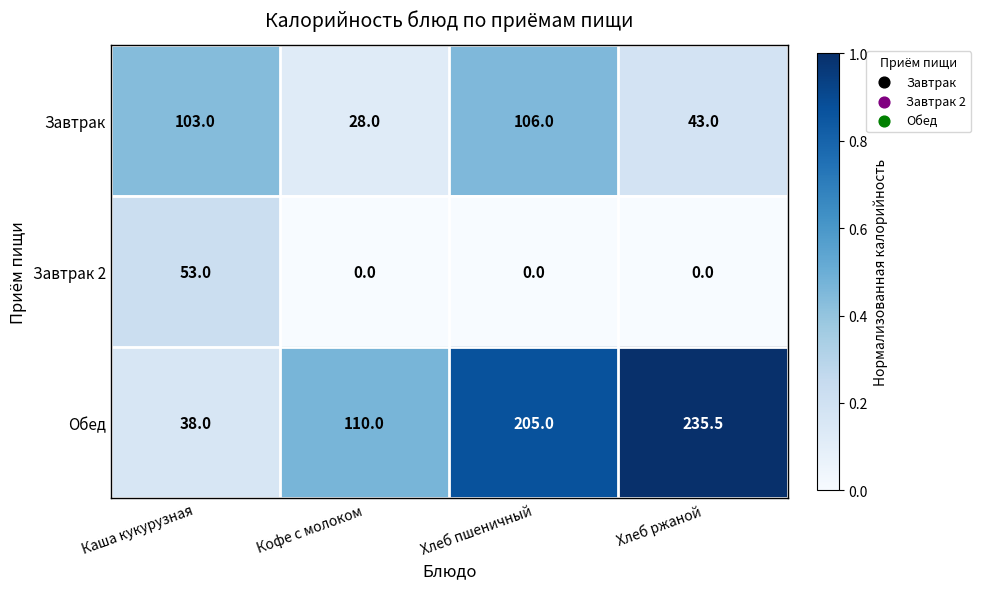

Between Каша кукурузная and Хлеб пшеничный, which series saw the biggest shift?

Обед